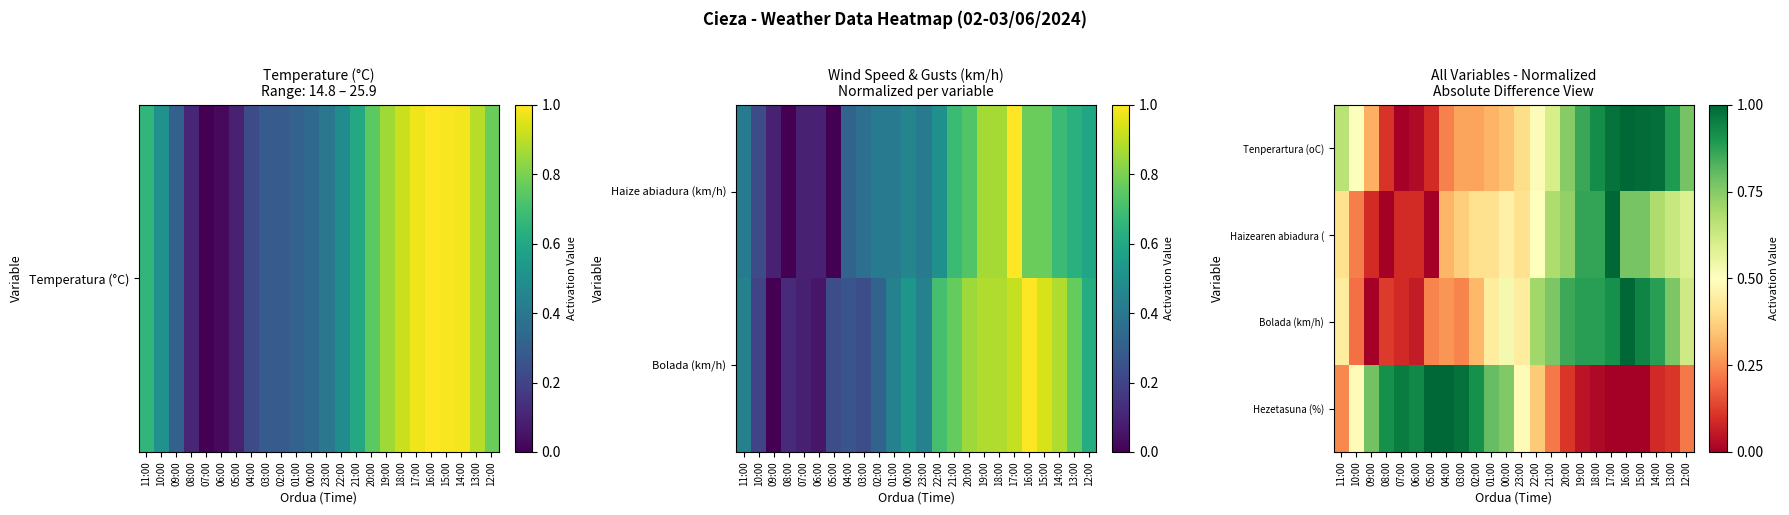

The value of Haizearen abiadura ( at 10:00 is 0.2. True or false?

True